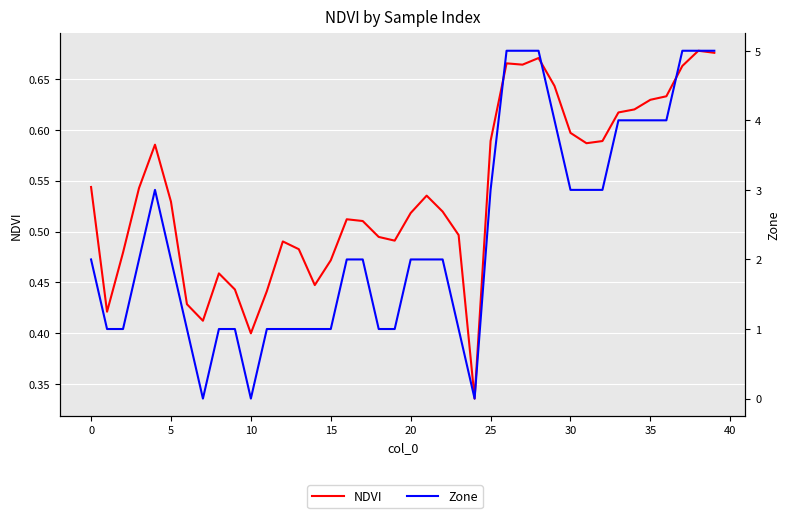

The value of Zone at 16 is 0.8. True or false?

False